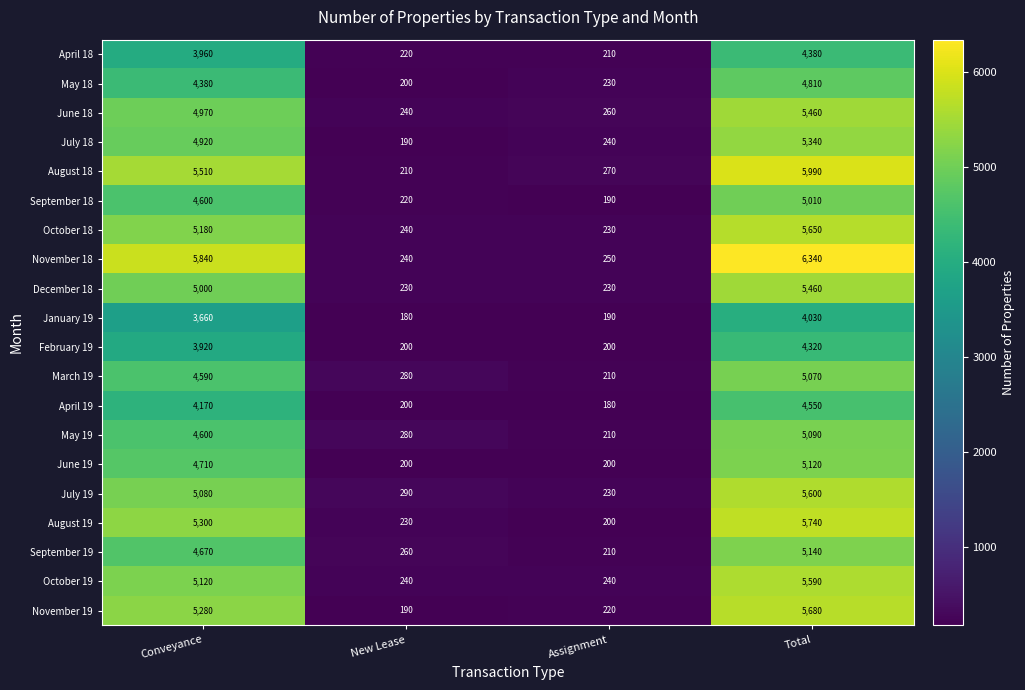

Which series has the largest range (max minus min)?

November 18